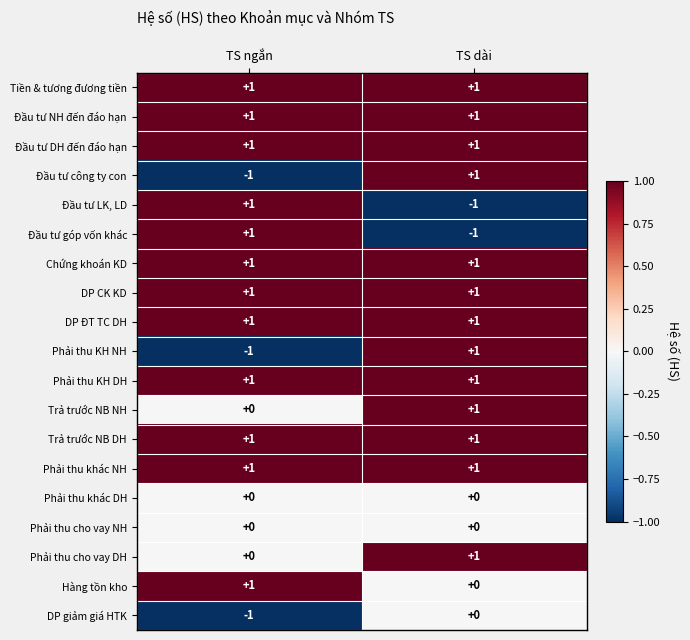

Count the number of data series in this chart.

19